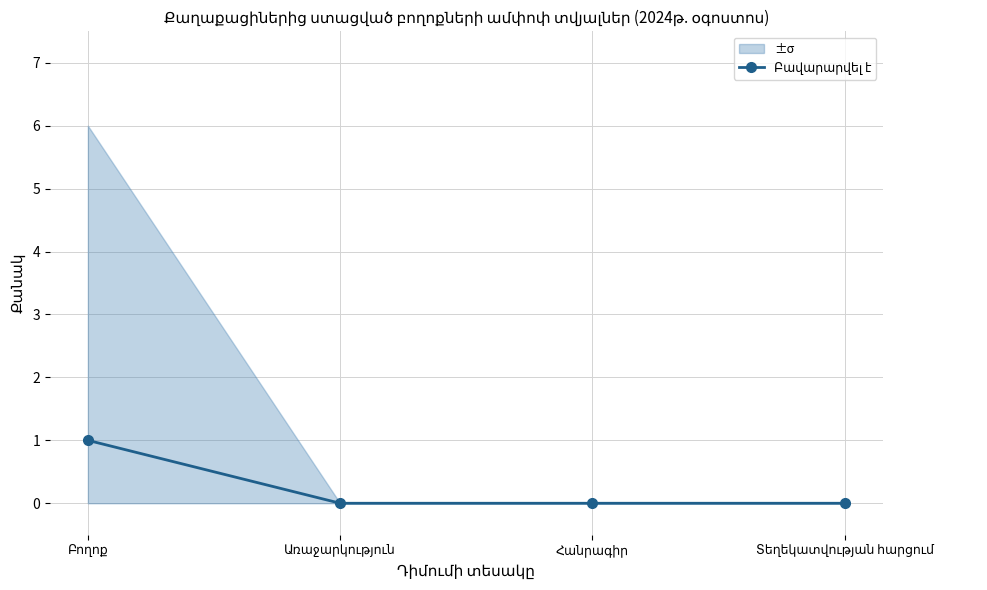

Reading left to right, what are all the values shown in this chart?

1	0	0	0